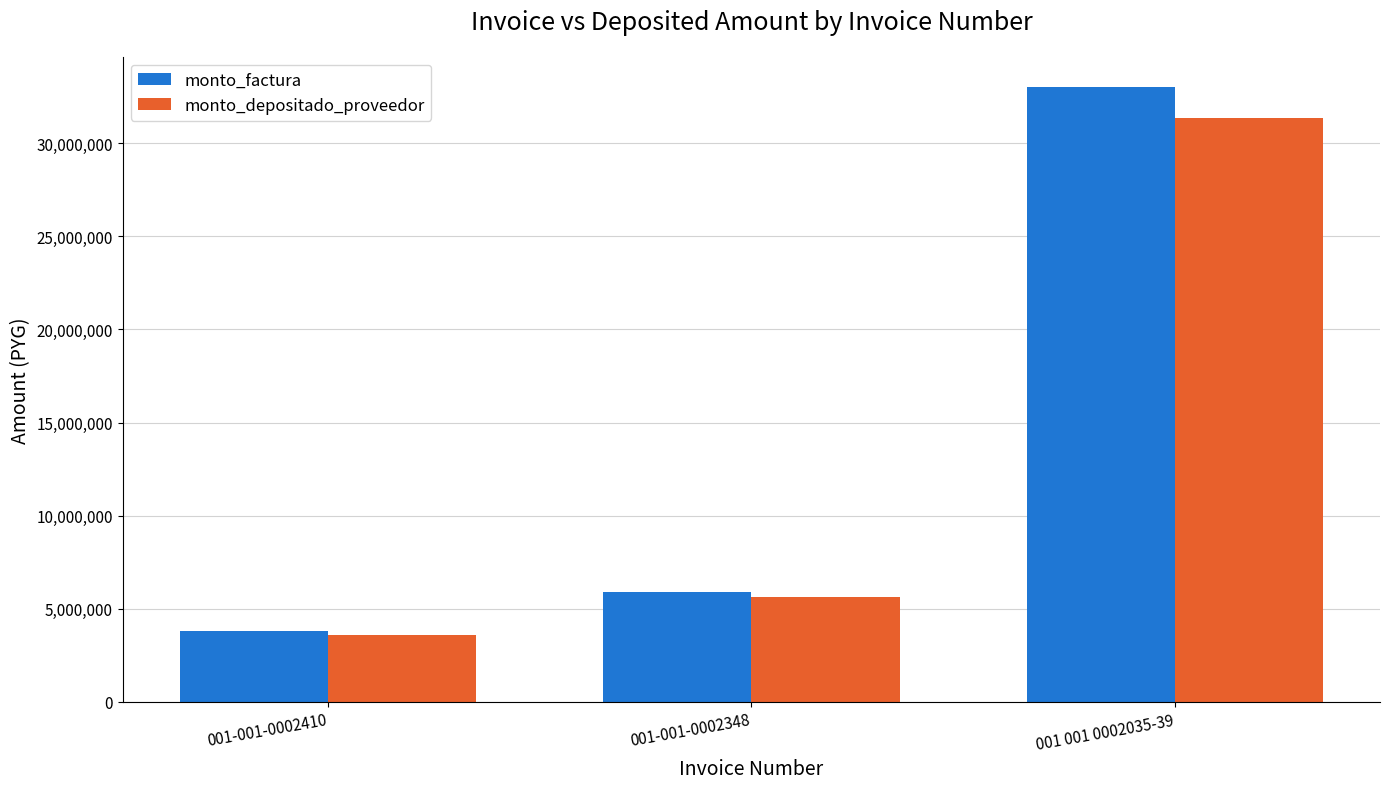

What is the approximate value of monto_factura at 001 001 0002035-39, to the nearest 50?

33000000